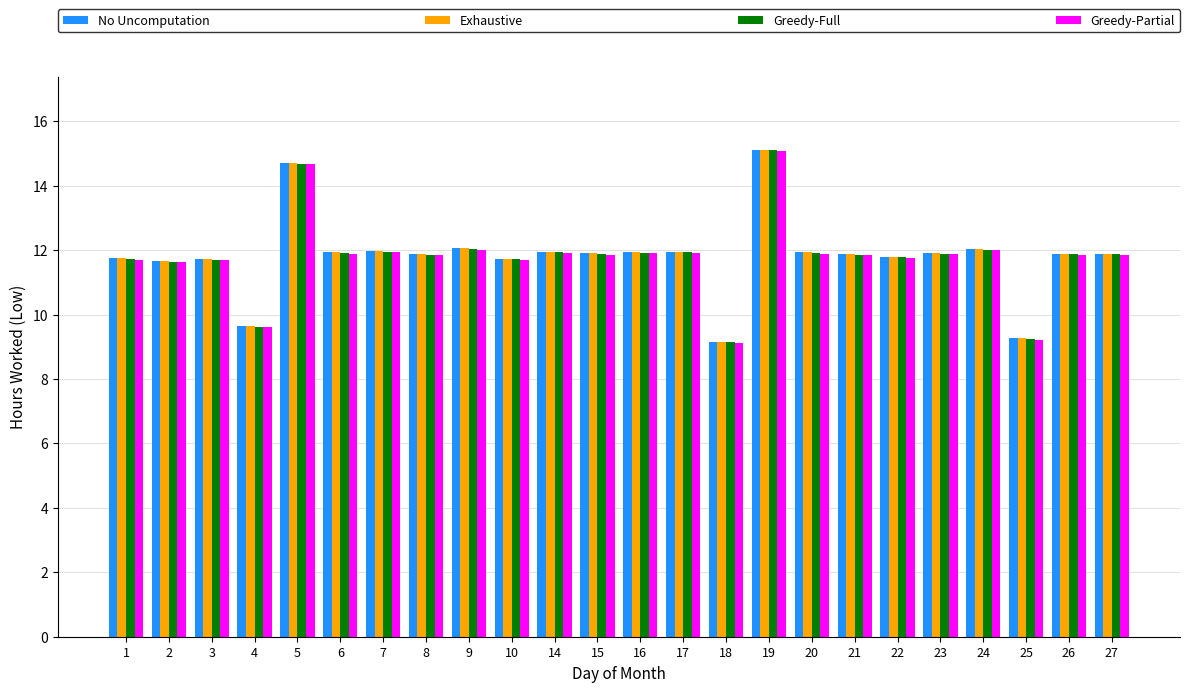

What is the greatest value displayed?

15.1